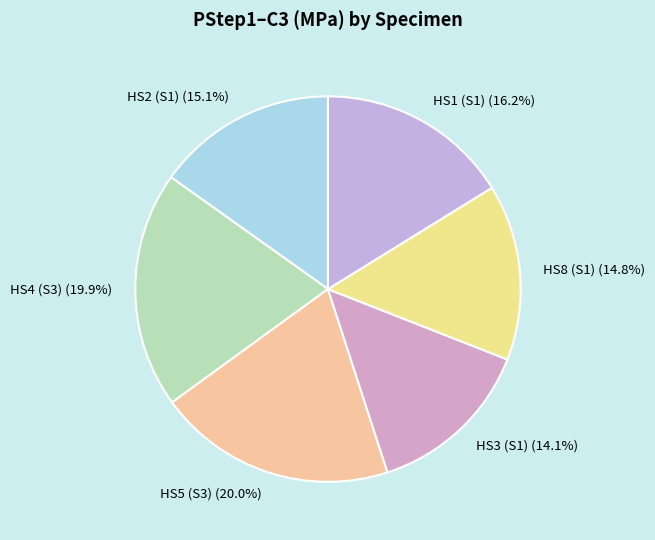

What is the total percentage of HS5 (S3) (20.0%) and HS4 (S3) (19.9%)?

39.9%